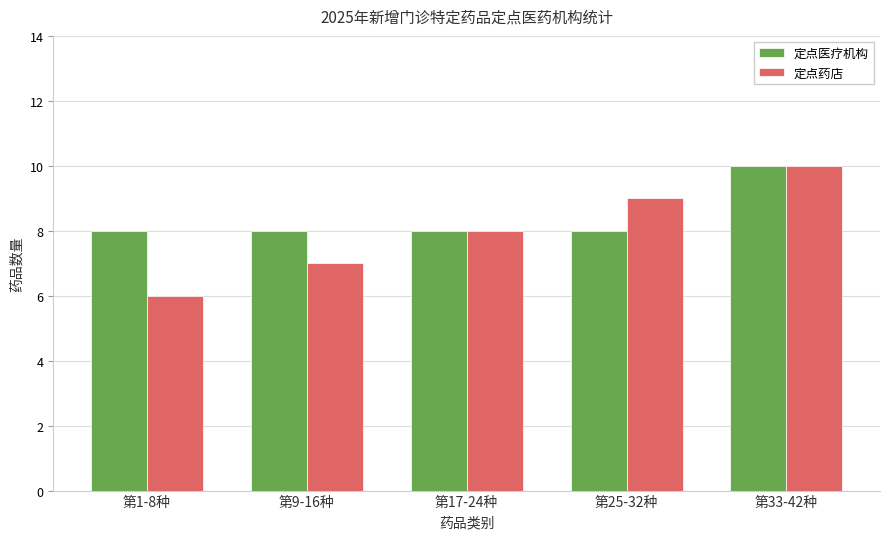

Are the bars horizontal?

No